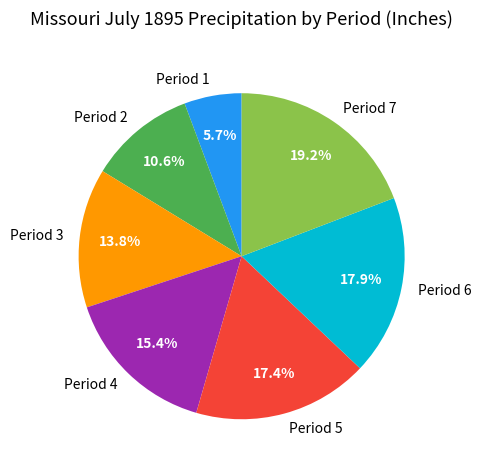

Do Period 2 and Period 4 together represent more than half of the pie?

No